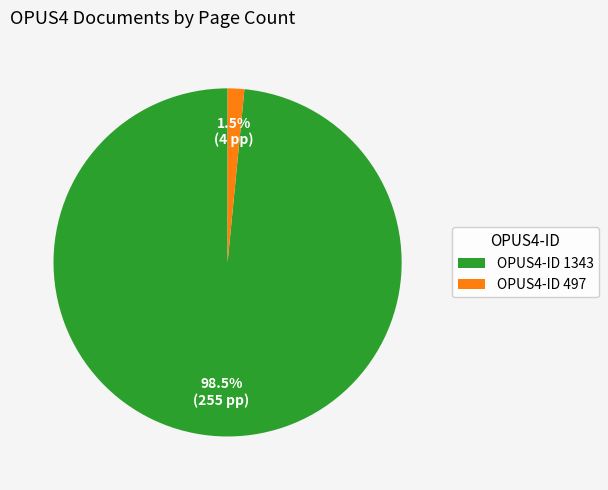

To the nearest percent, what is the difference between the largest and smallest slice percentages?

97%